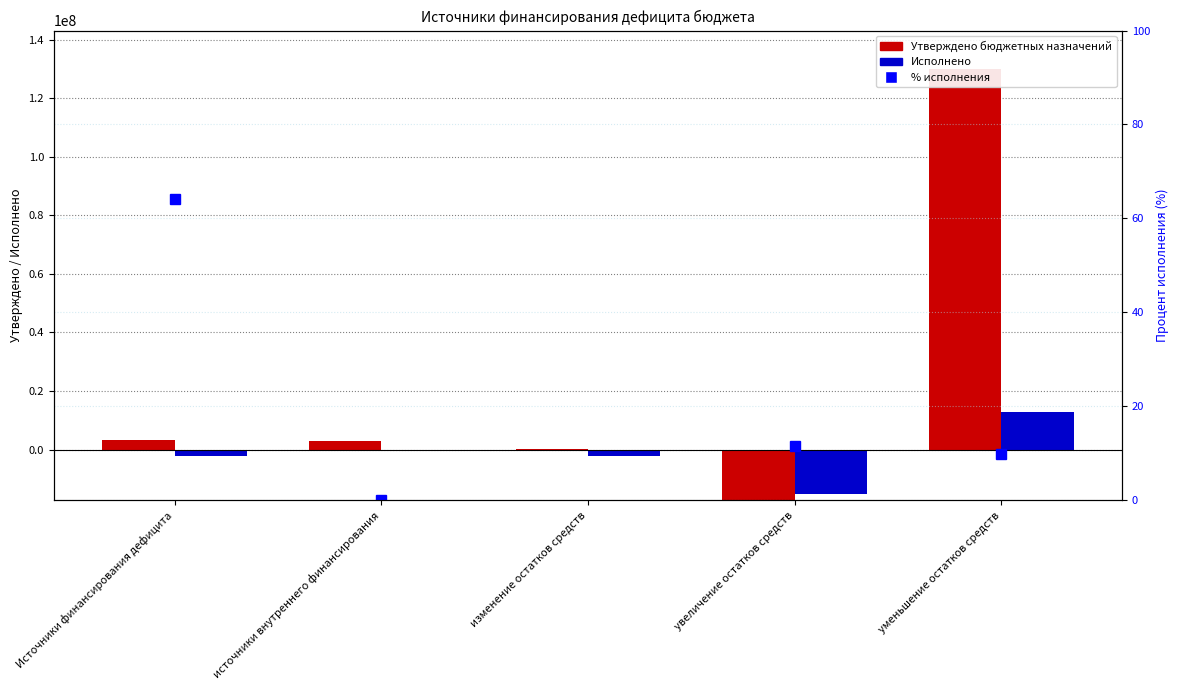

What is the greatest value displayed?

130176809.4